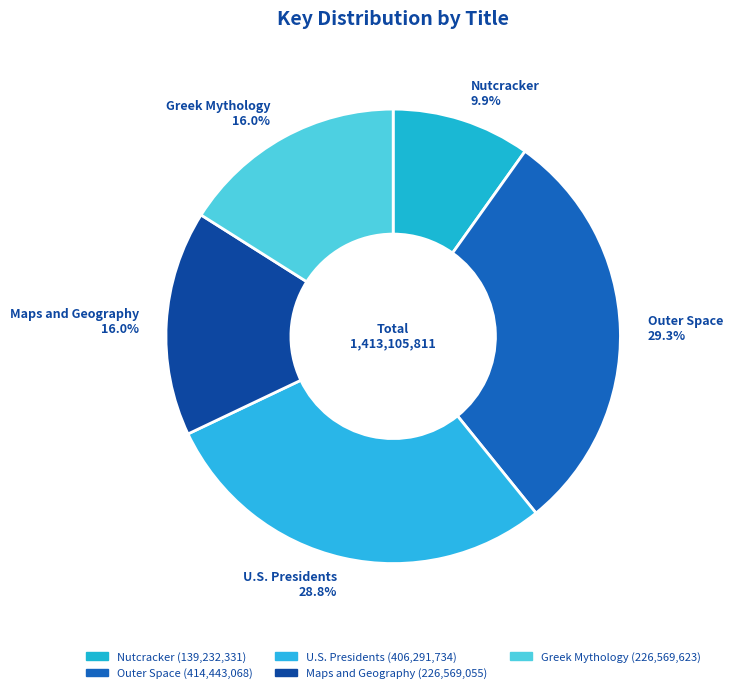

True or false: Outer Space accounts for 18% of the total.

False